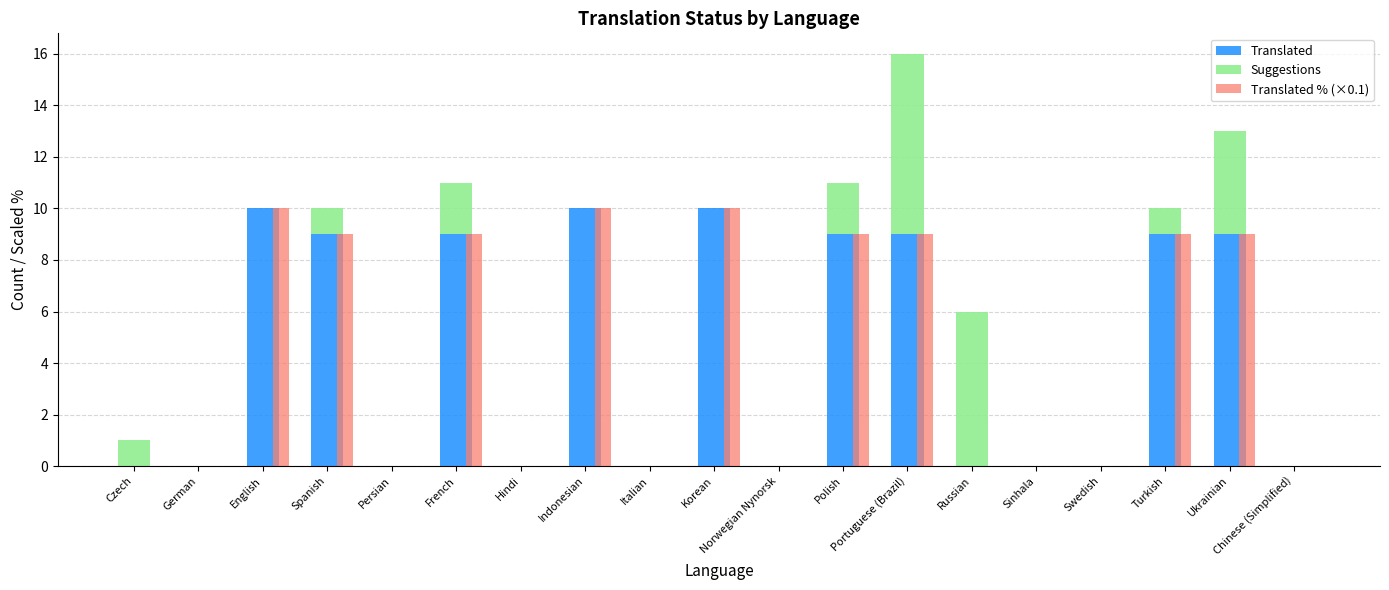

At which label does Translated reach its peak?

English